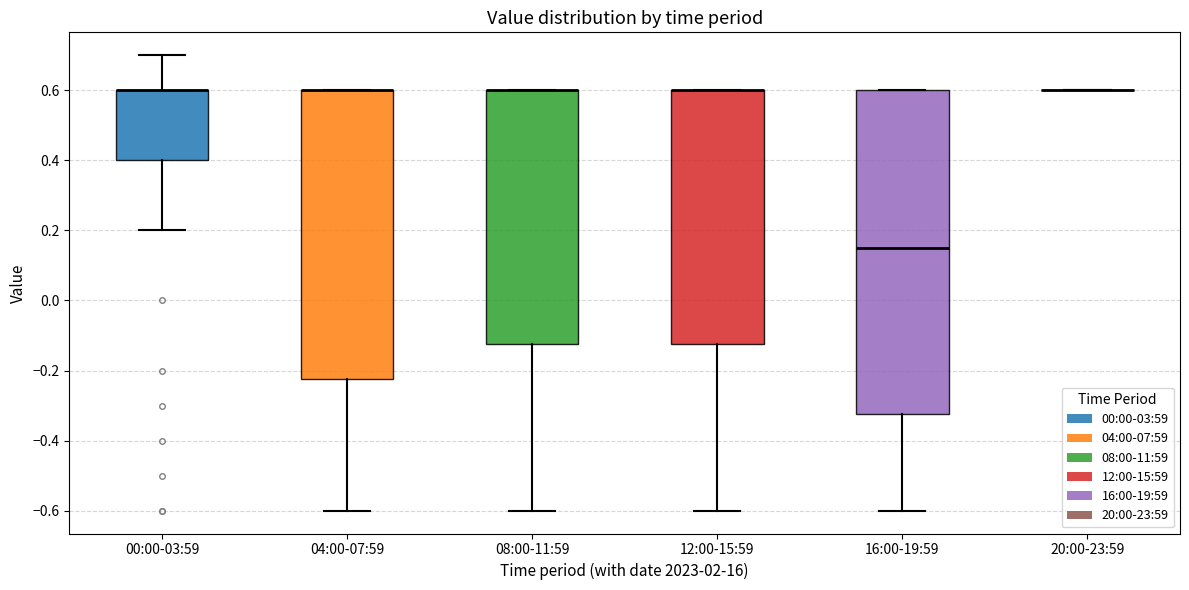

Which box is the tallest, from its lower edge to its upper edge?

16:00-19:59